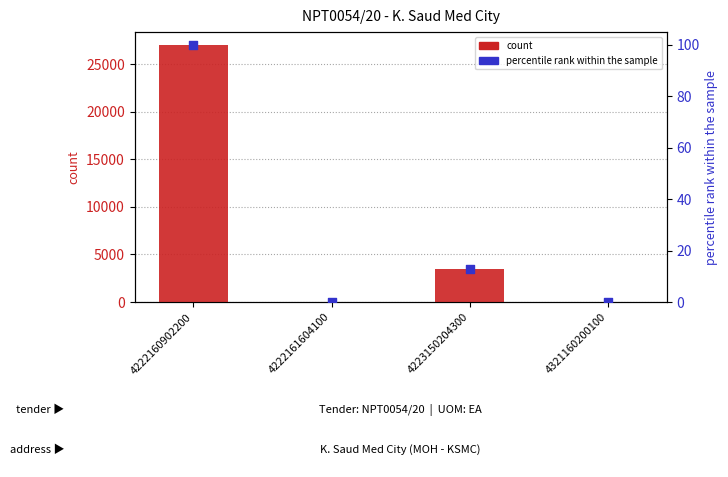

What are all the series names shown in the legend?

count, percentile rank within the sample